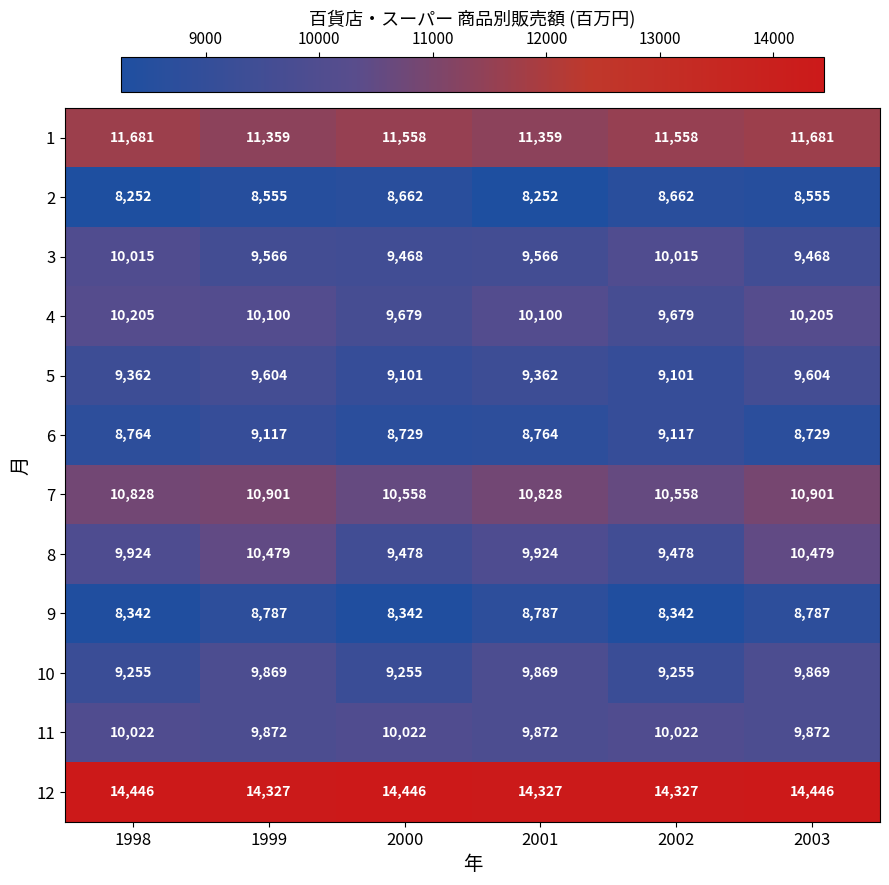

At which category is the sum across all series the highest?

2003